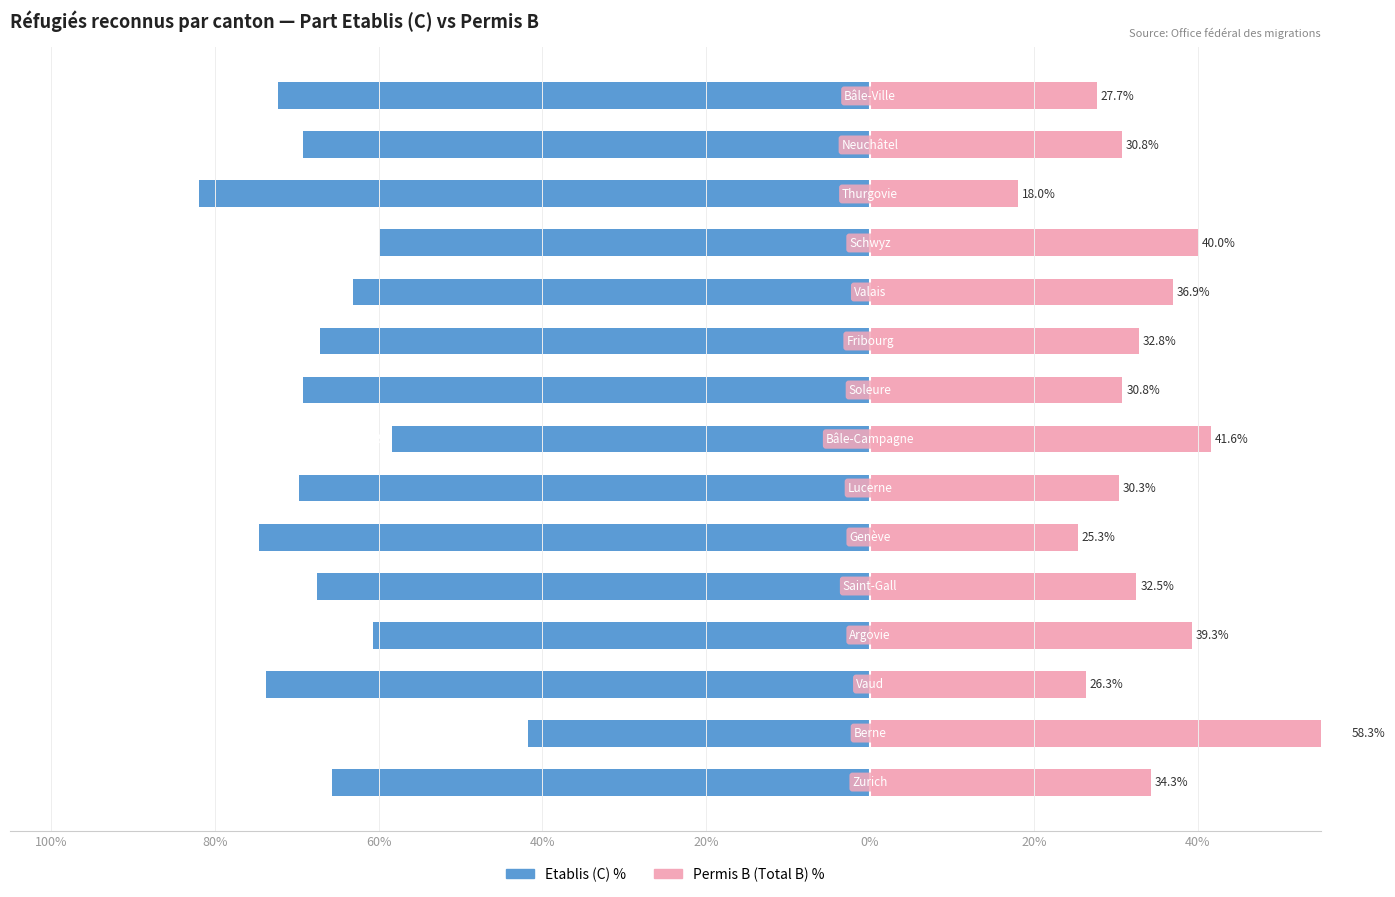

How many values in the Permis B % series are below 32?

7